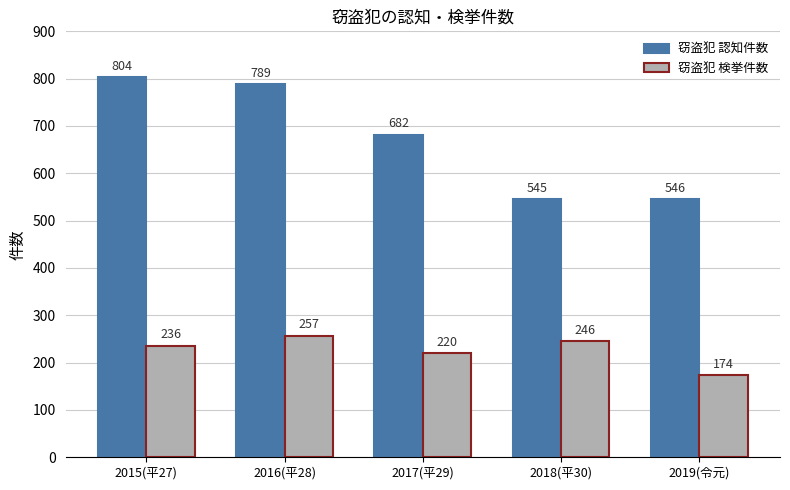

What is the approximate value of 窃盗犯 検挙件数 at 2015(平27), to the nearest 10?

240